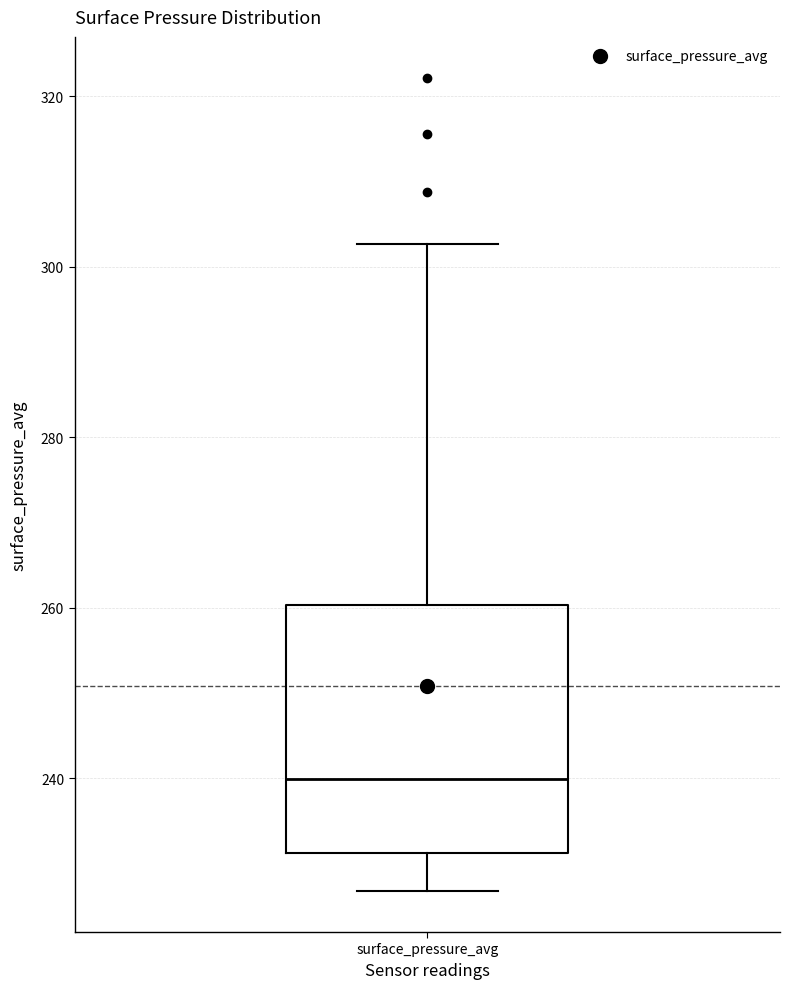

Where does the upper whisker of the box for surface_pressure_avg end on the y-axis? The values are not printed on the chart, so give them approximately, as read against the axis.

302